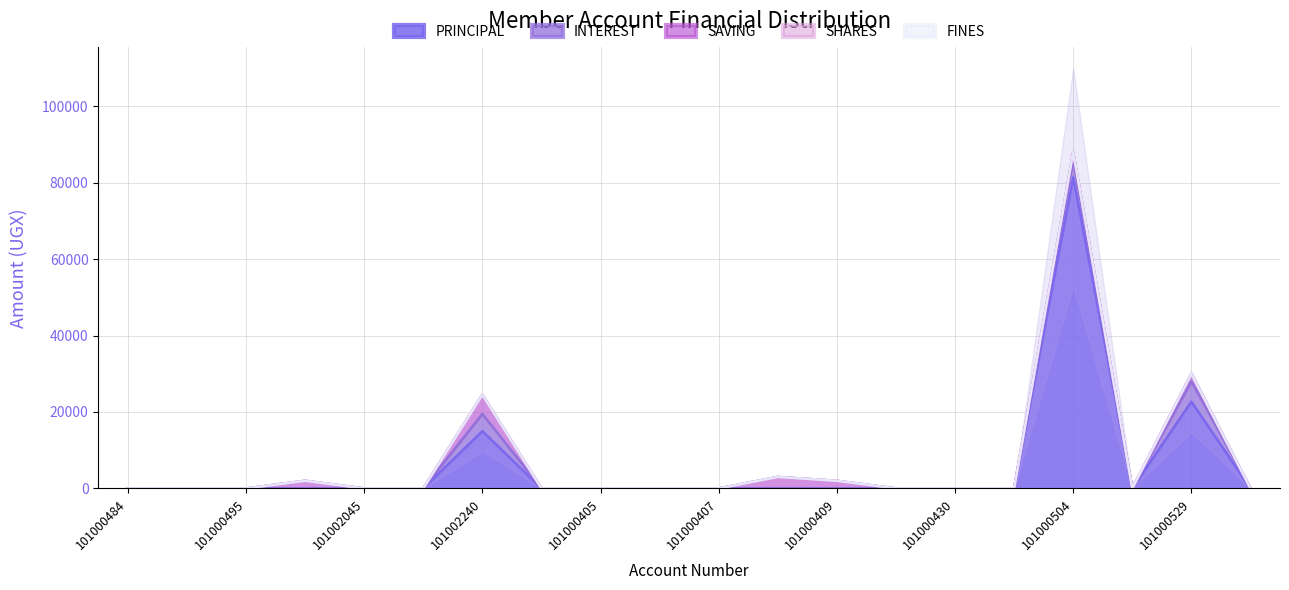

Does the chart have visible grid lines?

Yes